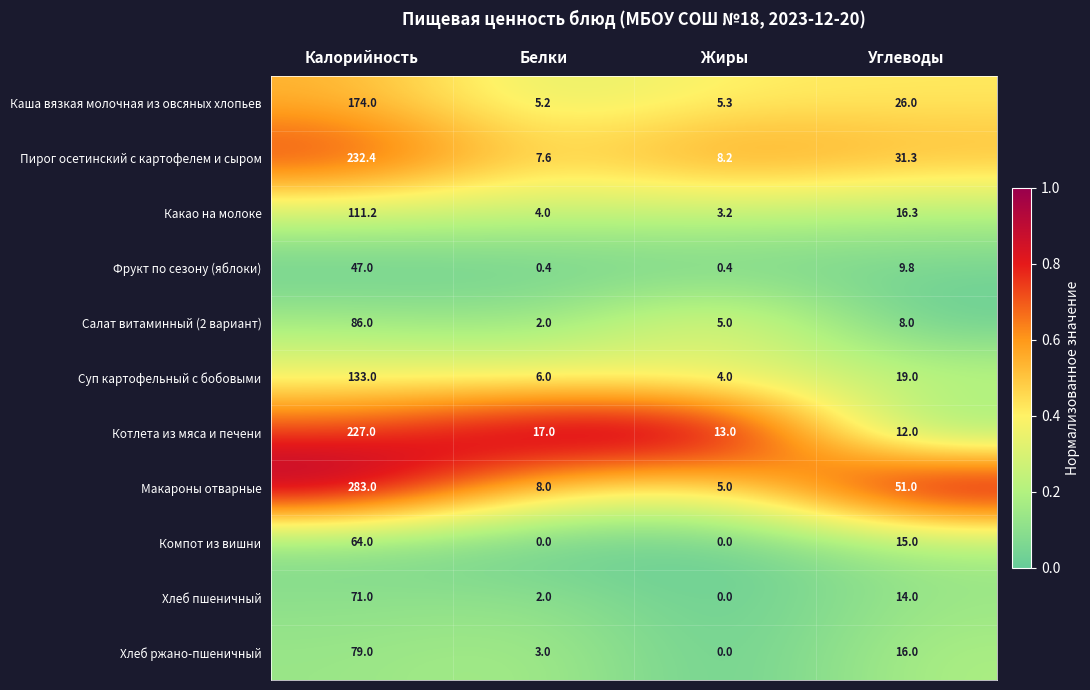

Where does the Каша вязкая молочная из овсяных хлопьев series first go above 26?

Калорийность